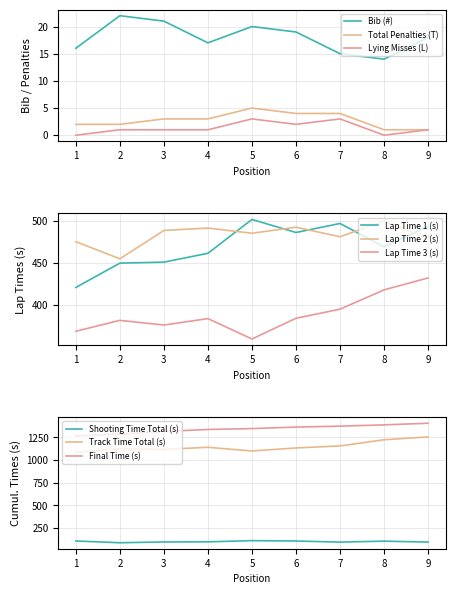

At which category is the sum across all series the highest?

5